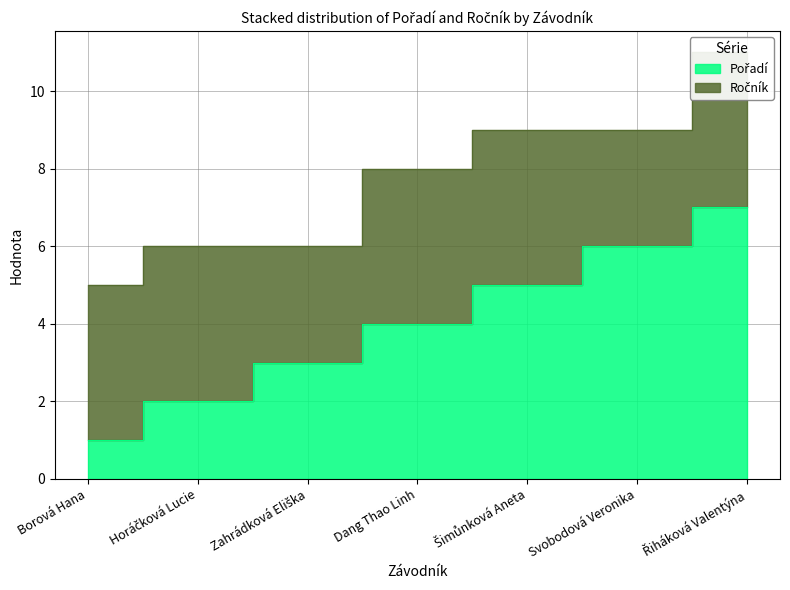

True or false: the data shows 3 at Horáčková Lucie.

False